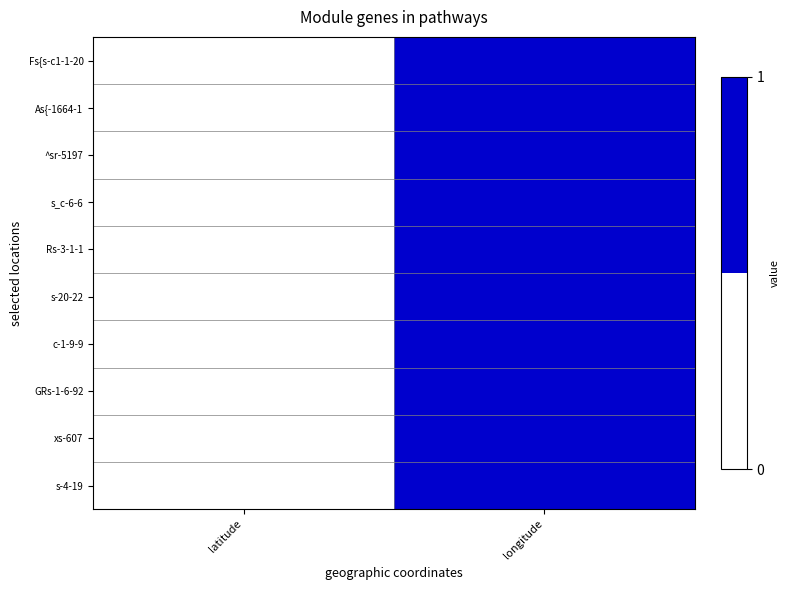

Which category has the highest value across all series?

longitude